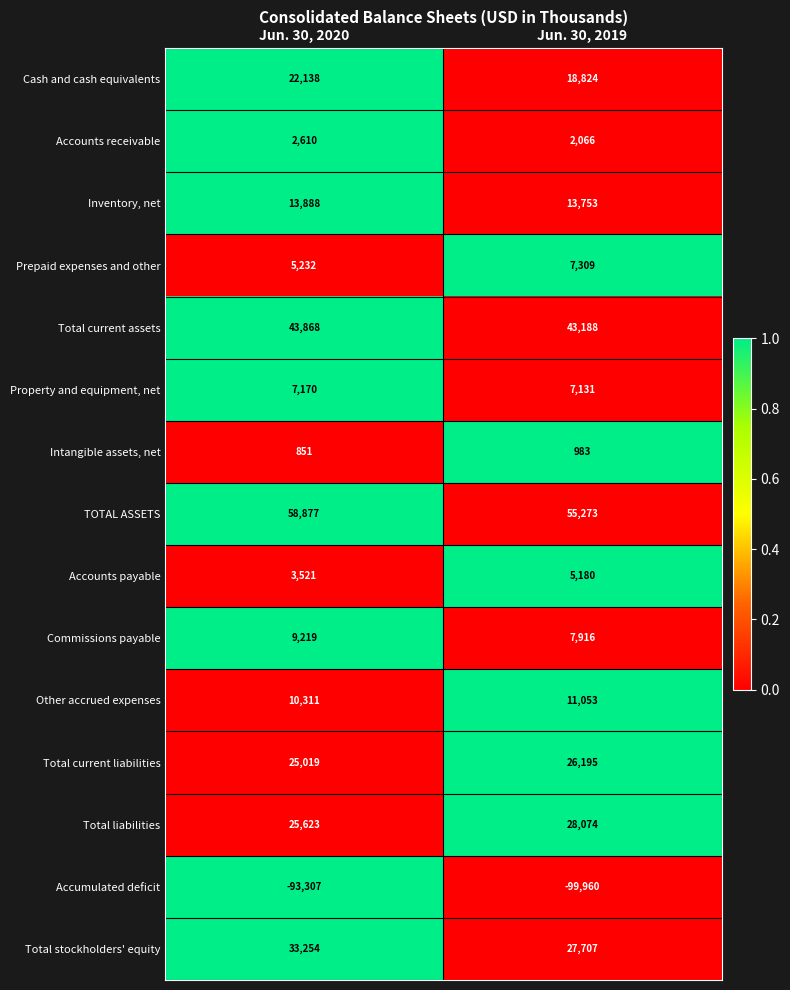

At which category is the sum across all series the highest?

Jun. 30, 2020